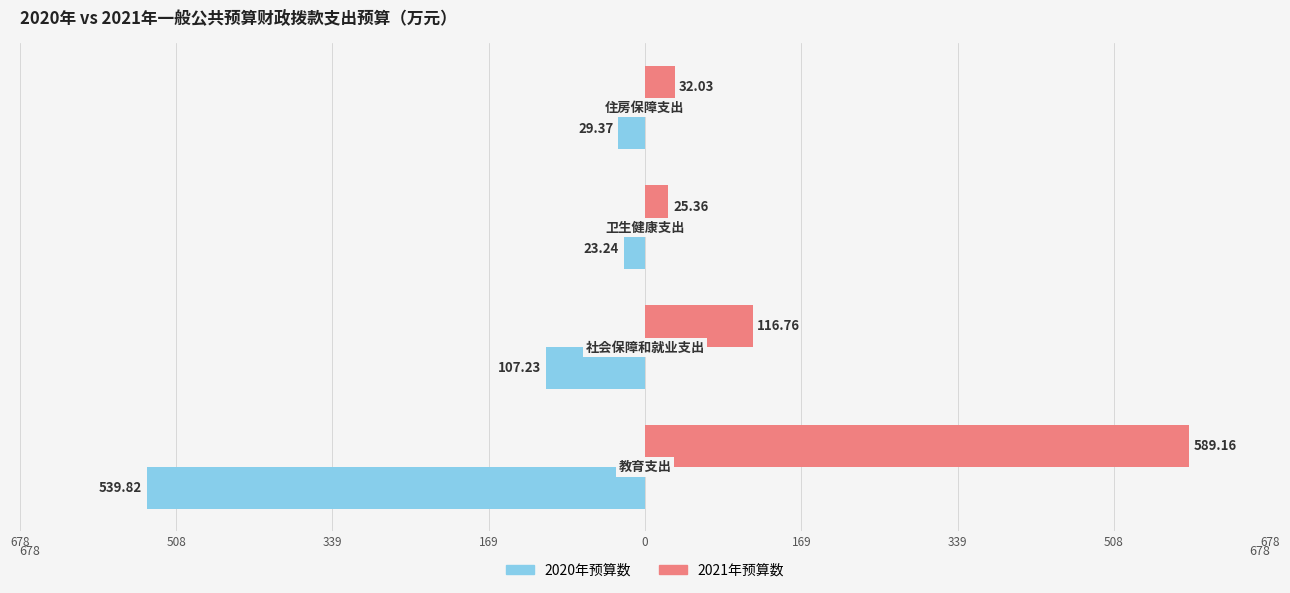

What are all the series names shown in the legend?

2020年预算数, 2021年预算数